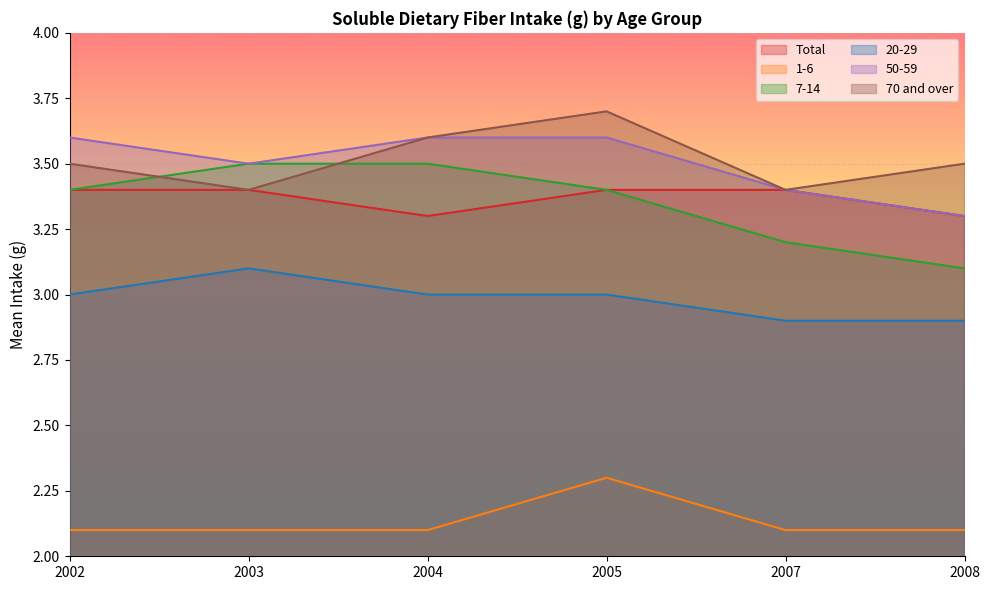

The 1-6 series shows 2.1 at 2002. True or false?

True